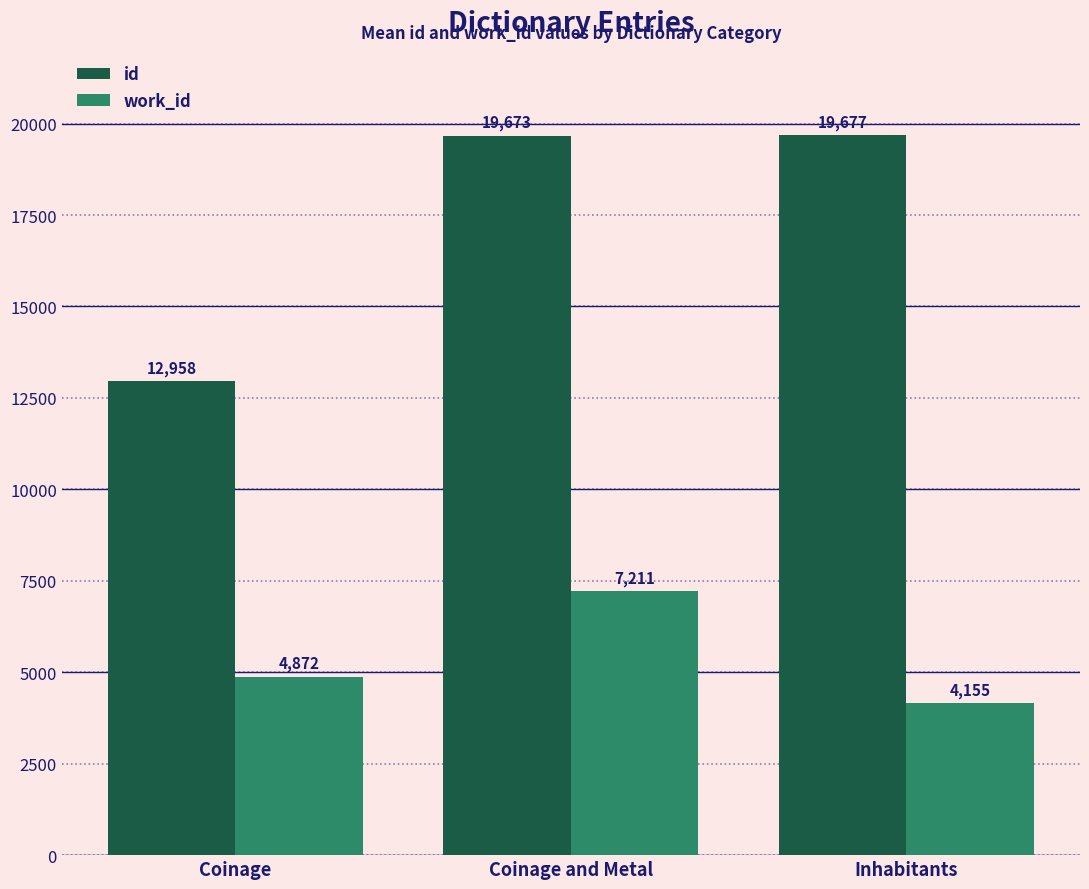

Which category has the lowest value across all series?

Inhabitants